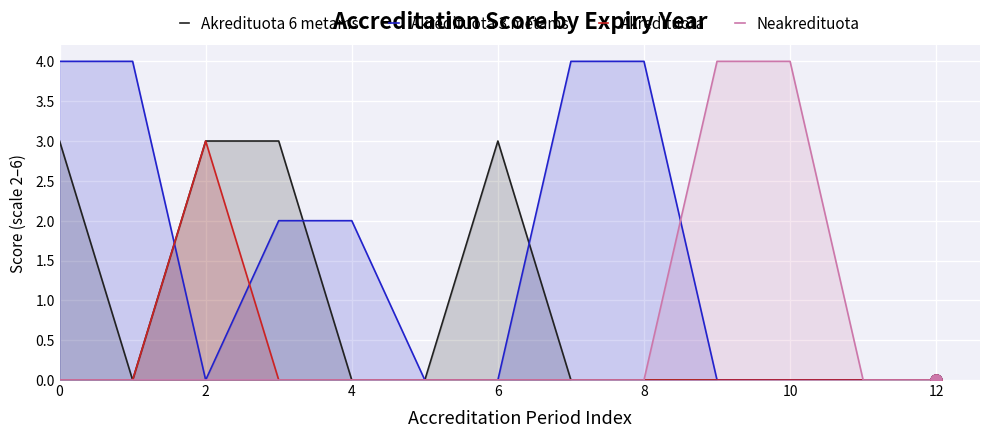

Is it true that Akredituota 3 metams equals 2 at 4?

True